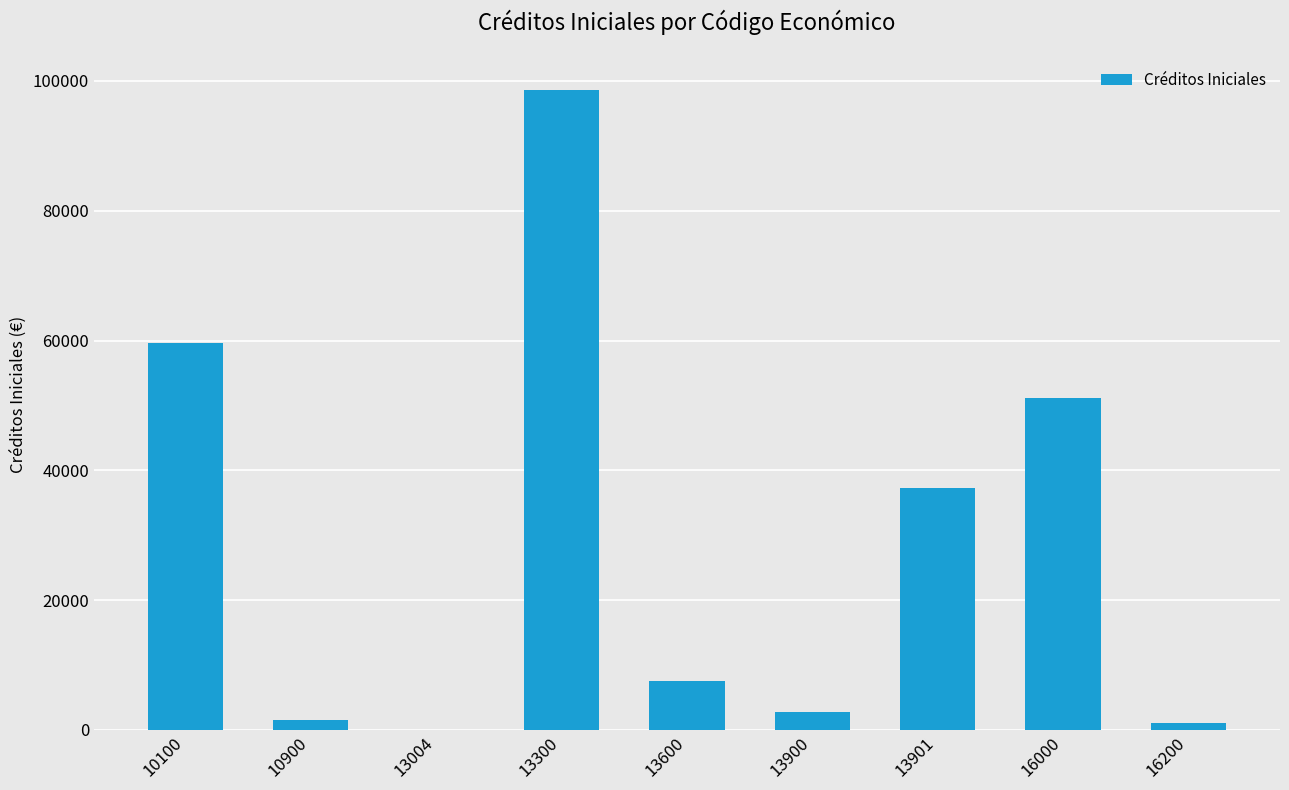

Where is the data nearest to the value 49287?

16000